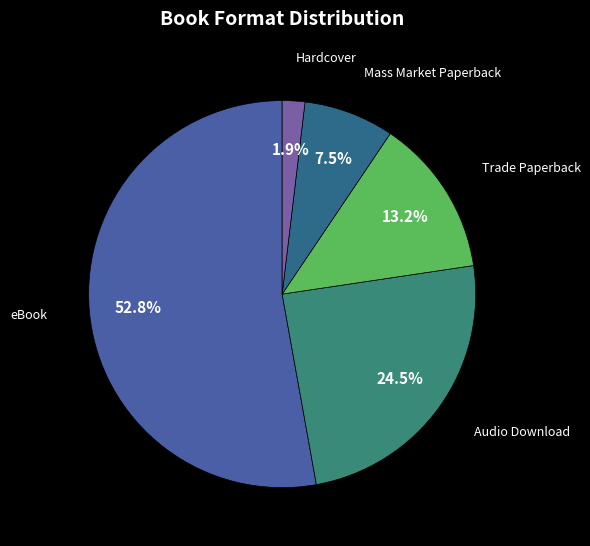

Between Hardcover and Trade Paperback, which is larger?

Trade Paperback